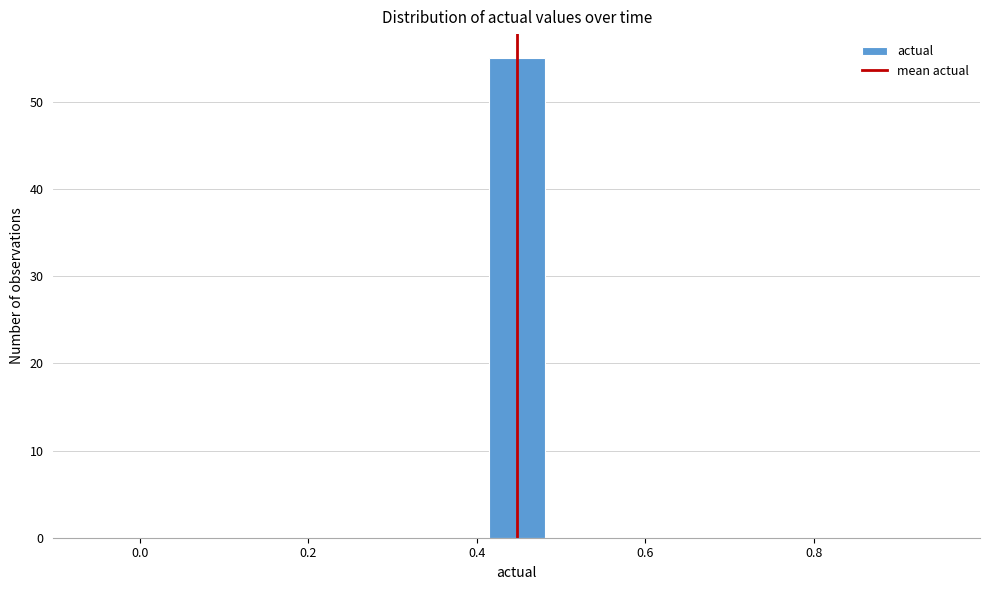

Read against the x-axis, roughly where is the centre of the tallest bar?

0.44